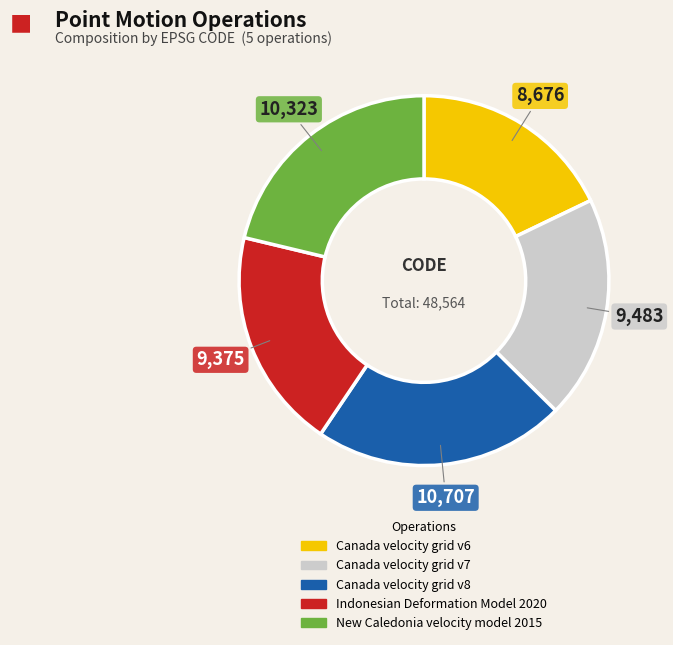

Is it true that Canada velocity grid v8 is 22% of the pie?

True